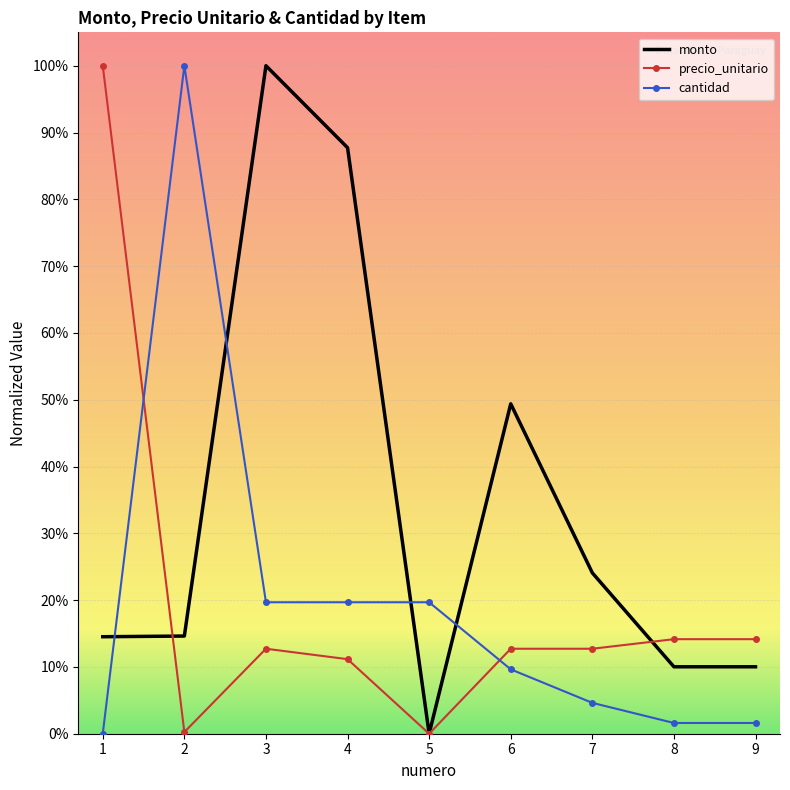

Is it true that cantidad equals 0.2 at 5?

True